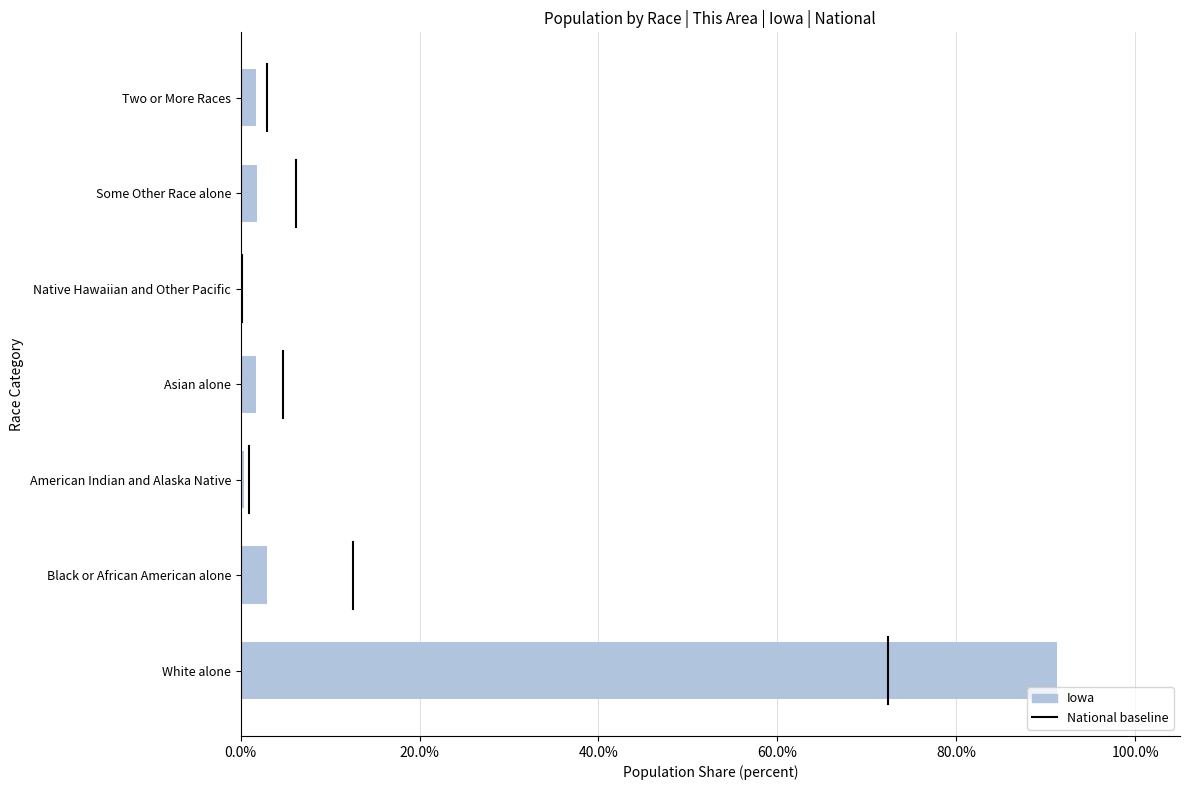

Read the value at Black or African American alone.

2.9